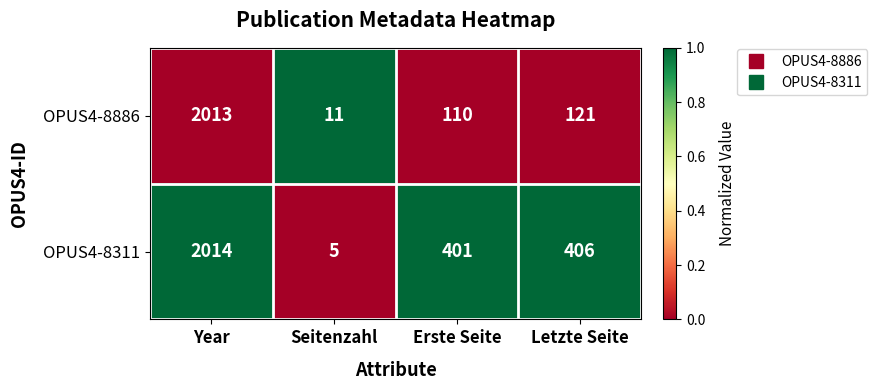

Reading right to left, extract all data points from this chart.

OPUS4-8886: Letzte Seite=121	Erste Seite=110	Seitenzahl=11	Year=2013
OPUS4-8311: Letzte Seite=406	Erste Seite=401	Seitenzahl=5	Year=2014